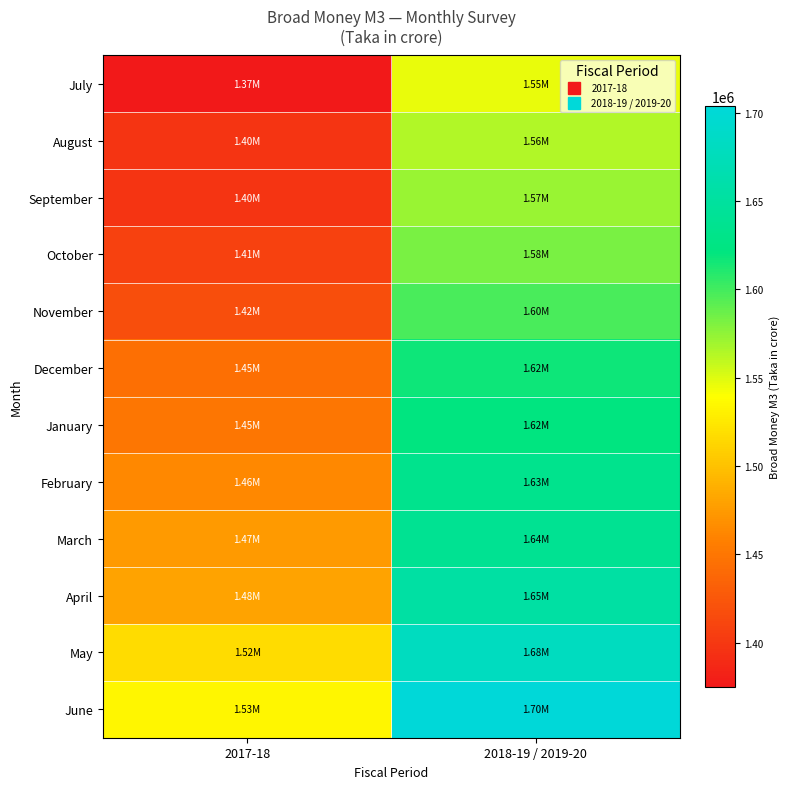

At which category is the sum across all series the highest?

2018-19 / 2019-20